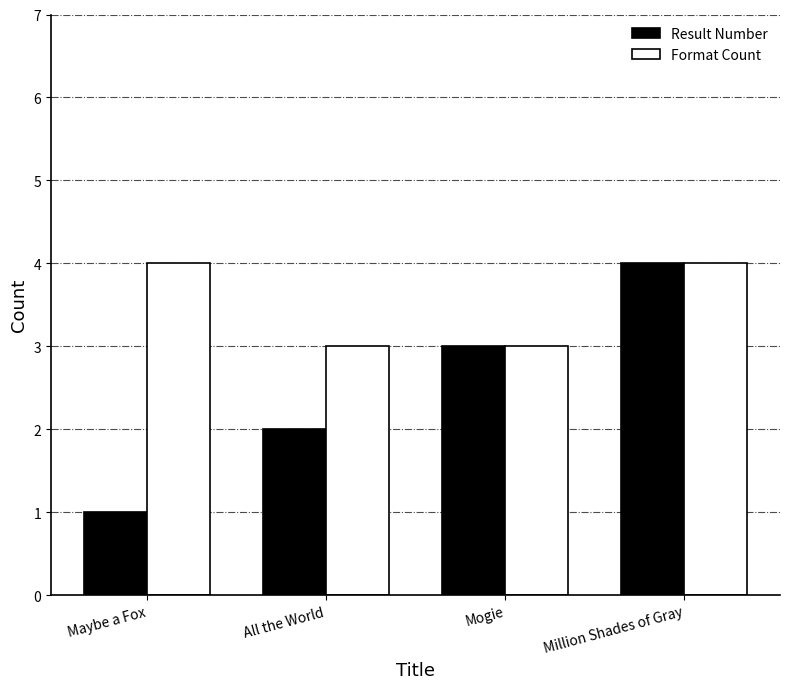

At which category is the sum across all series the highest?

Million Shades of Gray